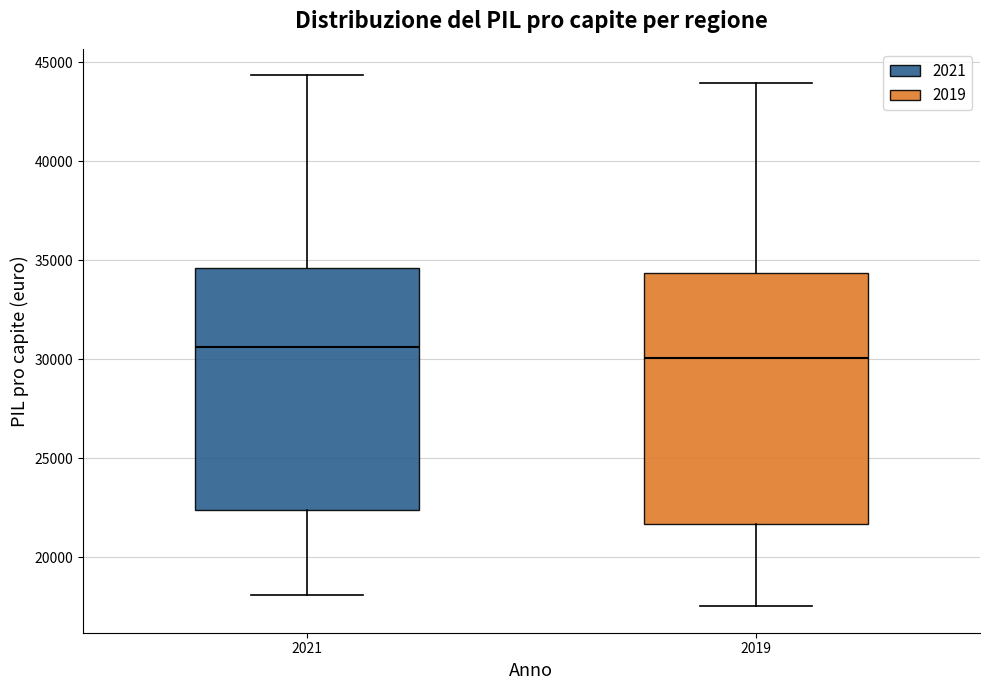

Where does the lower whisker of the box at x = 2021 end on the y-axis? The values are not printed on the chart, so give them approximately, as read against the axis.

18000